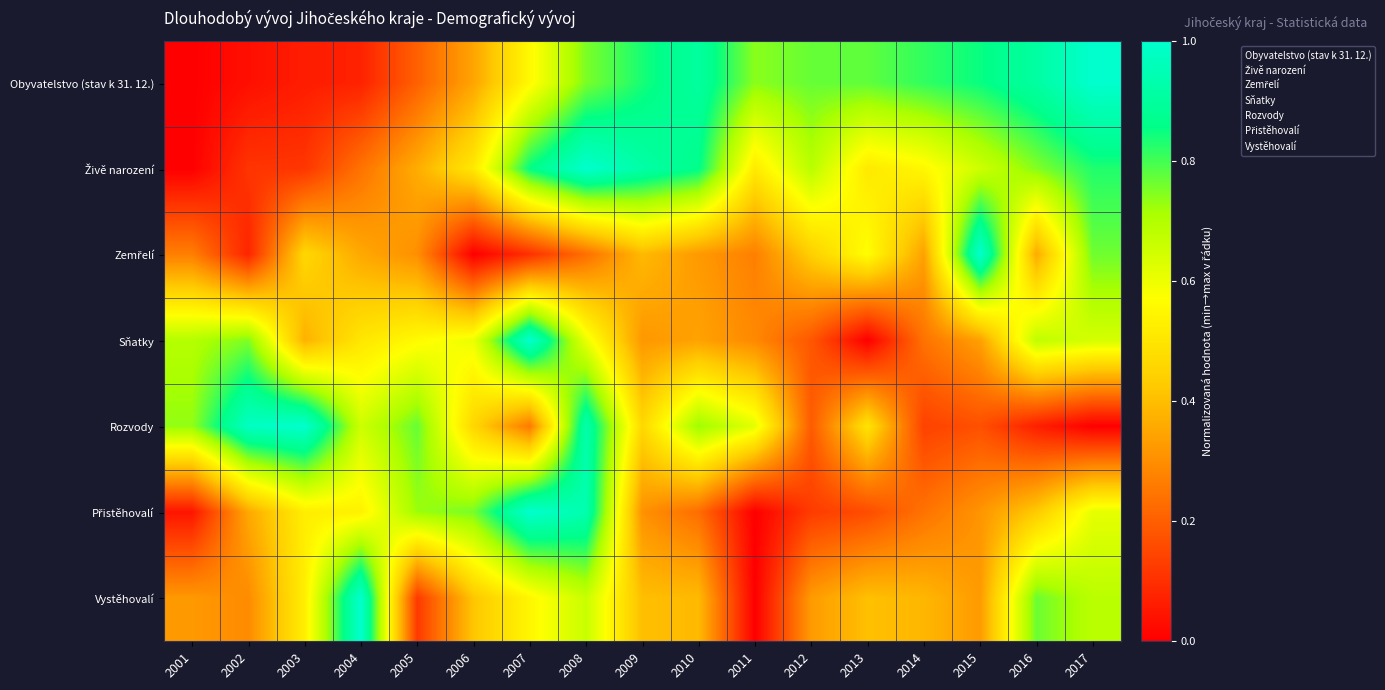

How many data points does each series have?

17